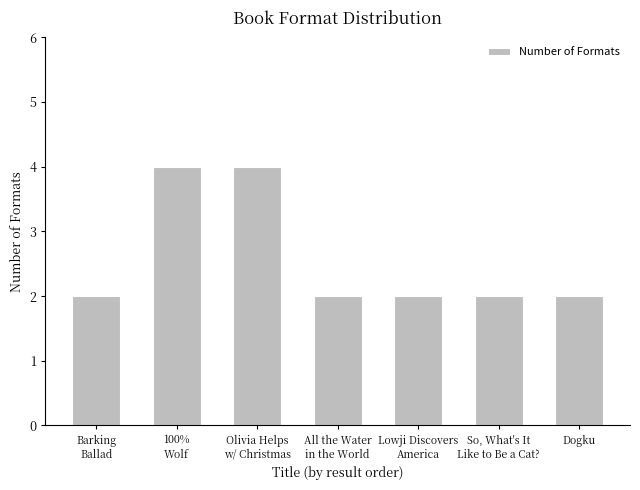

What position from the left is Dogku?

7